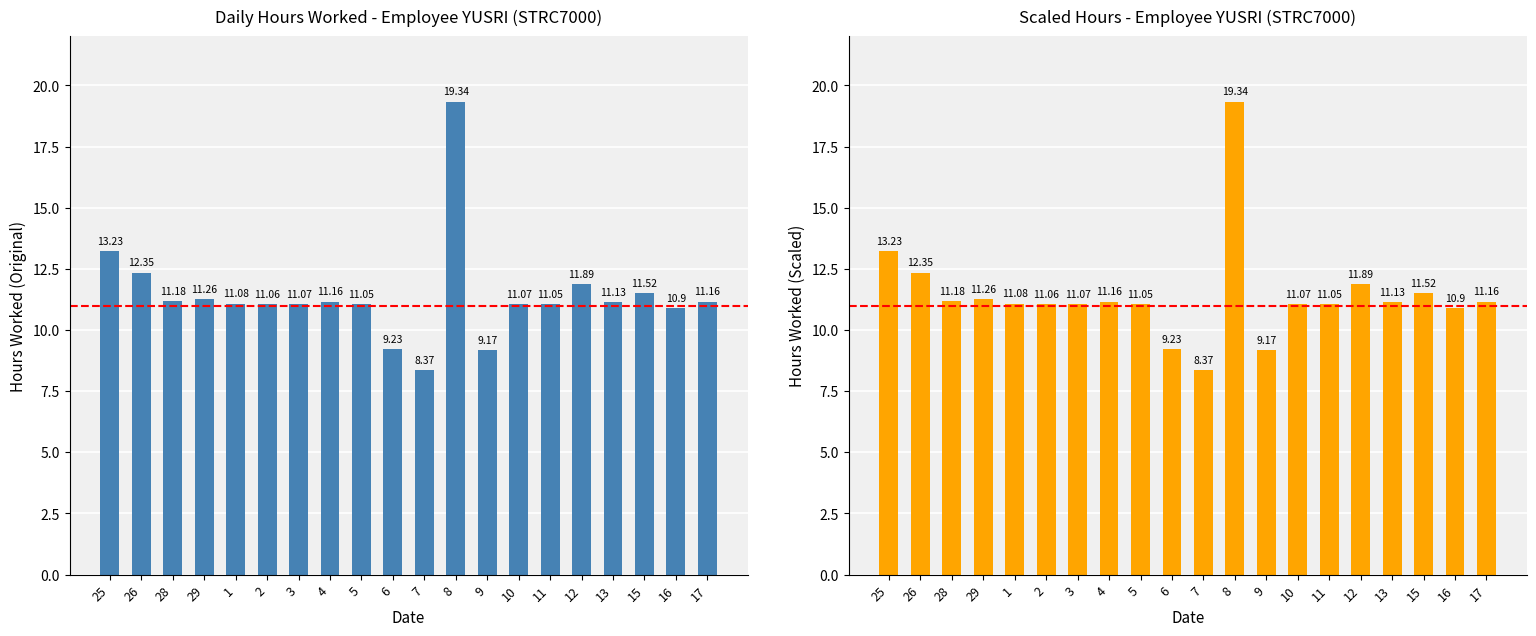

What is the difference between the second highest and second lowest values?

4.1